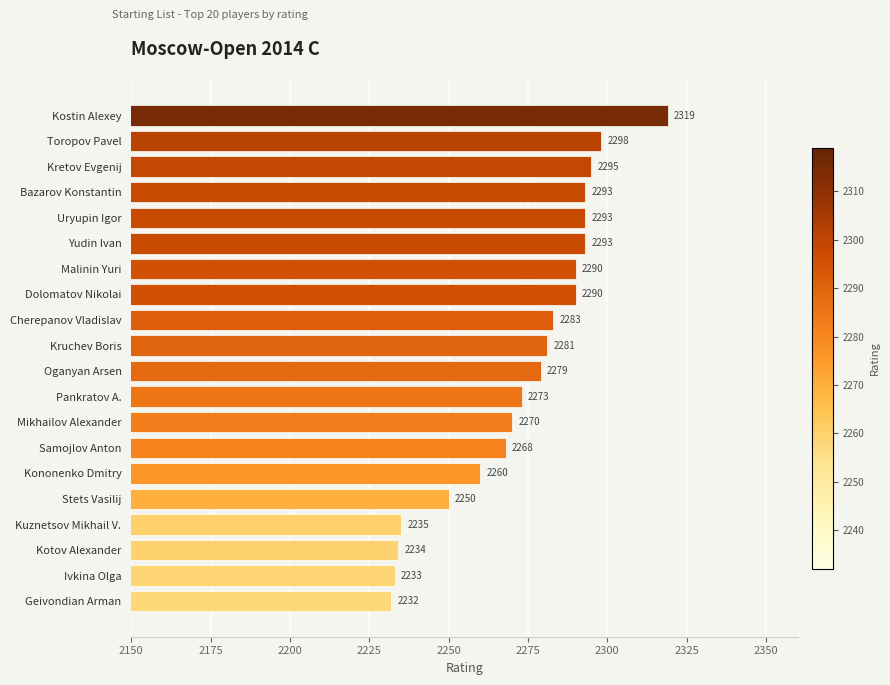

What position from the top is Kostin Alexey?

1